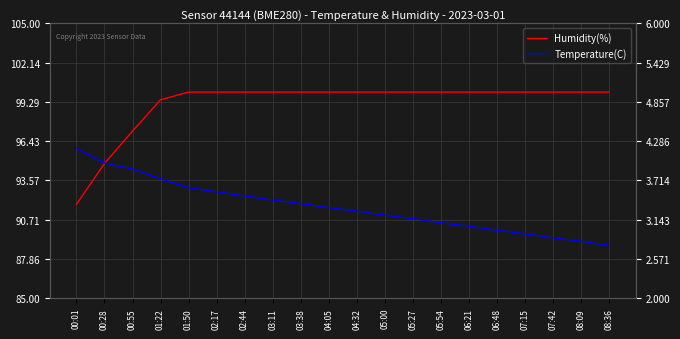

True or false: Humidity(%) and Temperature(C) intersect in this chart.

False